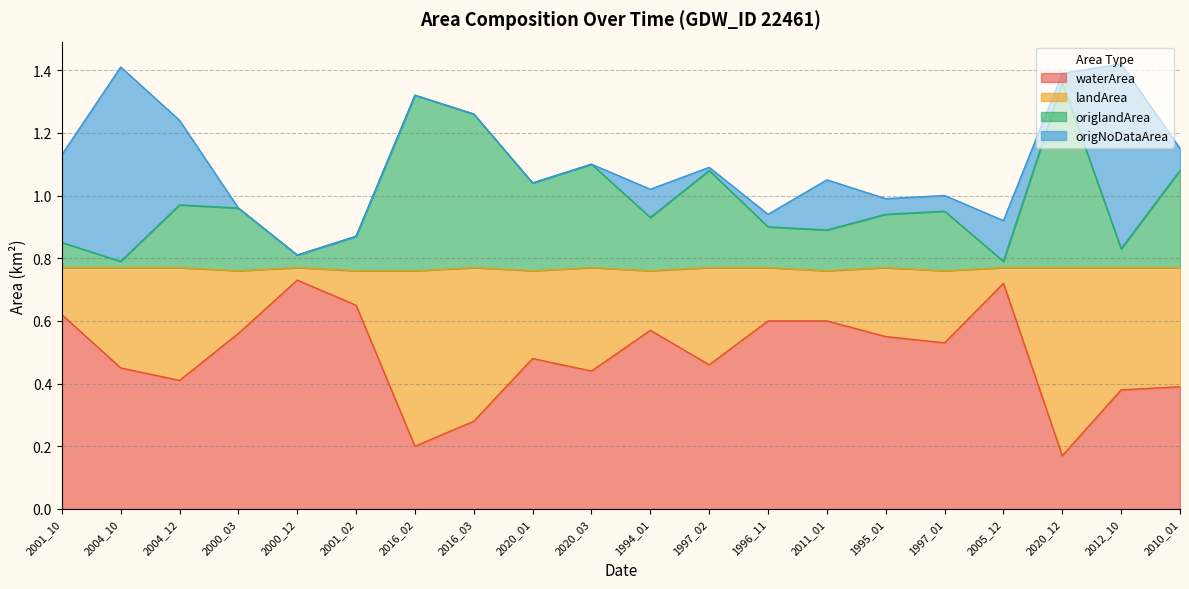

What is the smallest value displayed?

0.2